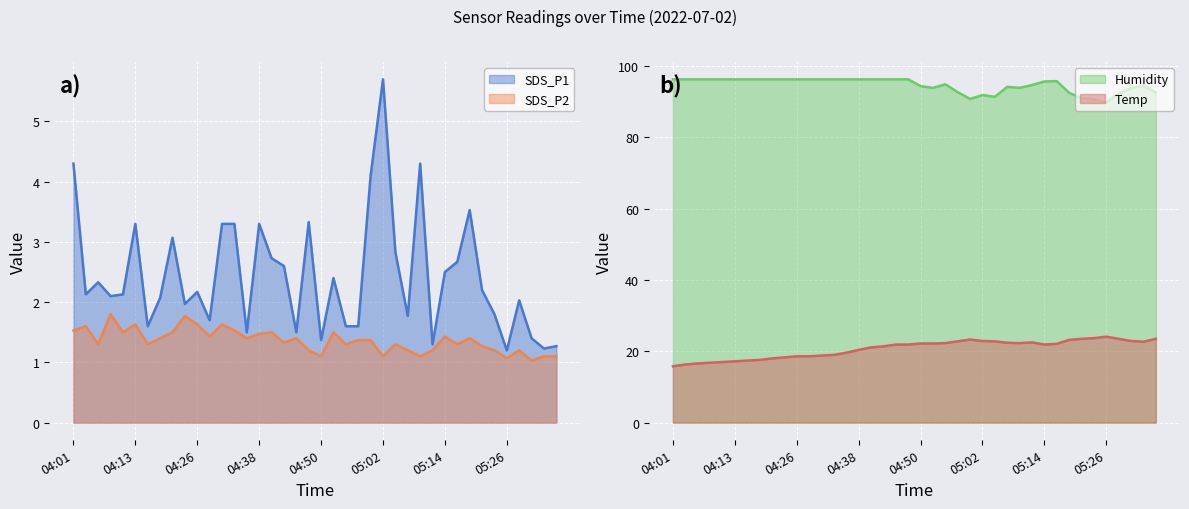

At which label does Humidity first exceed 96?

04:01